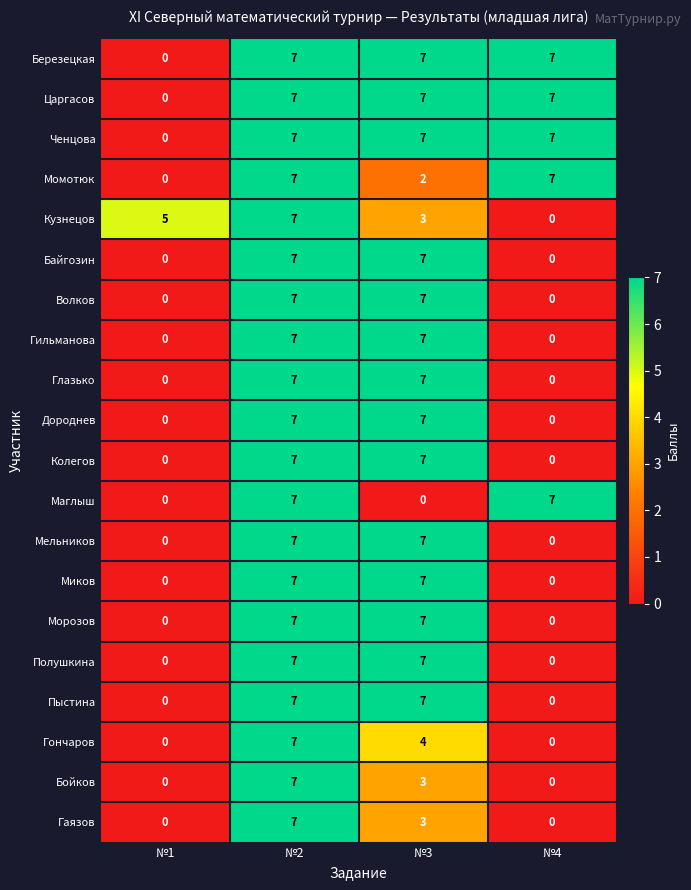

What is the difference between the highest and lowest values at №3?

7